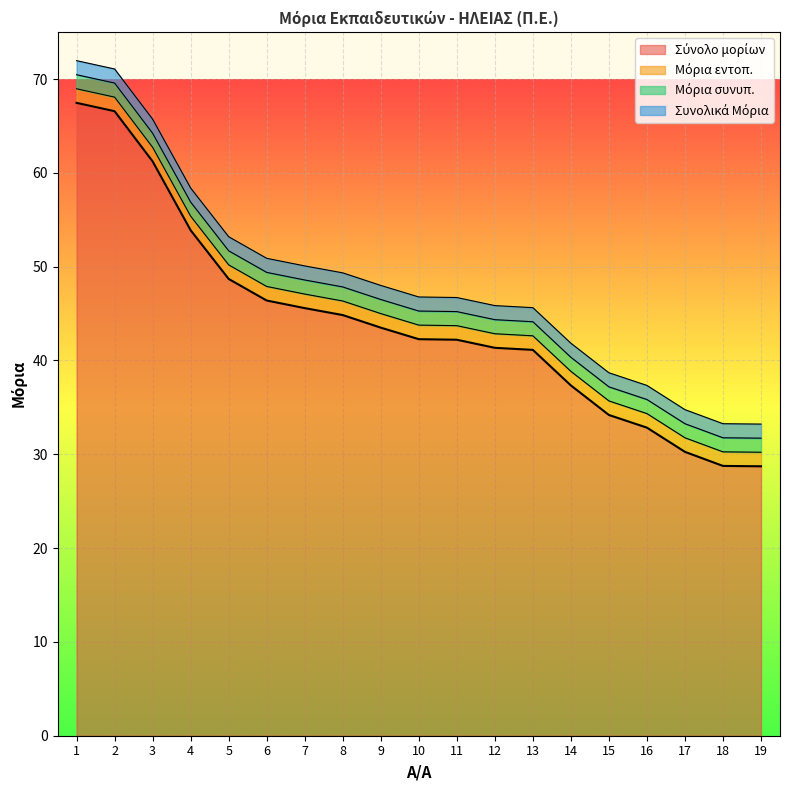

Which series has the largest total across all categories?

Σύνολο μορίων